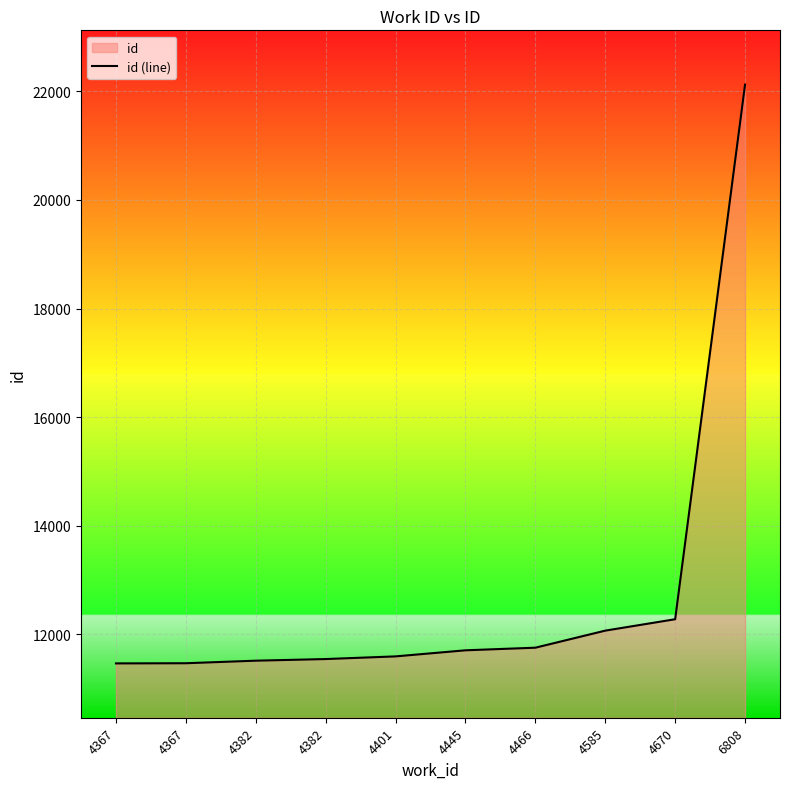

What is the difference between the maximum and minimum values?

10652